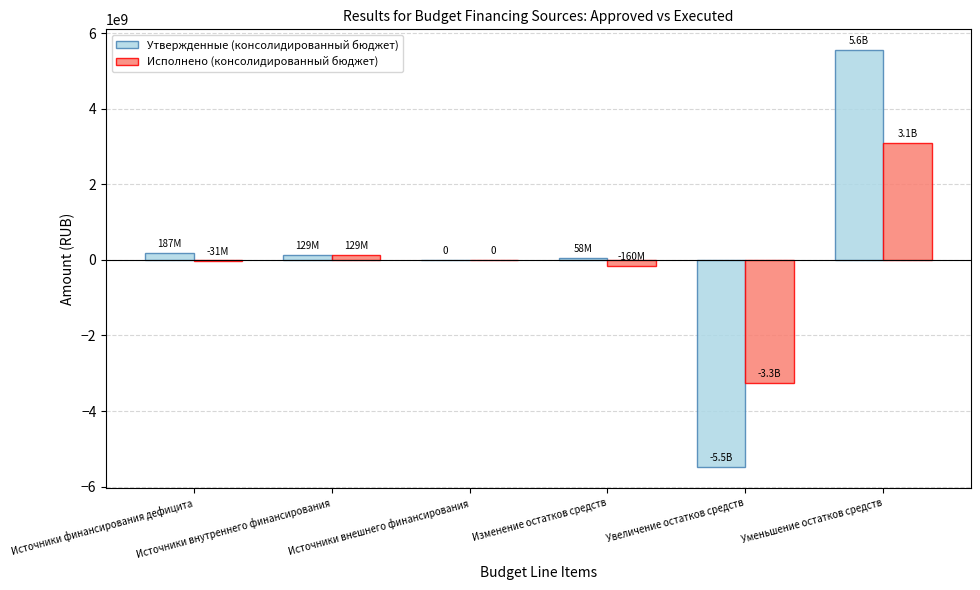

What is the sum of all Утвержденные (консолидированный бюджет) values?

432465284.1